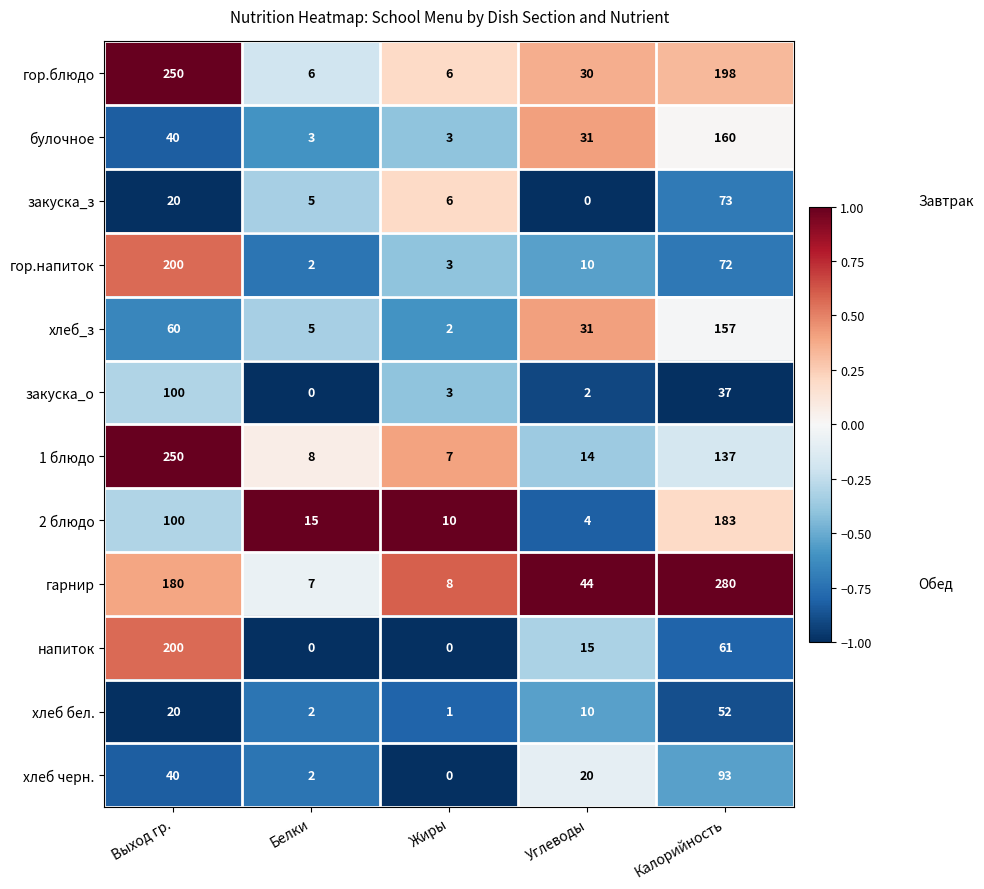

Which category has the lowest value in the закуска_о series?

Белки